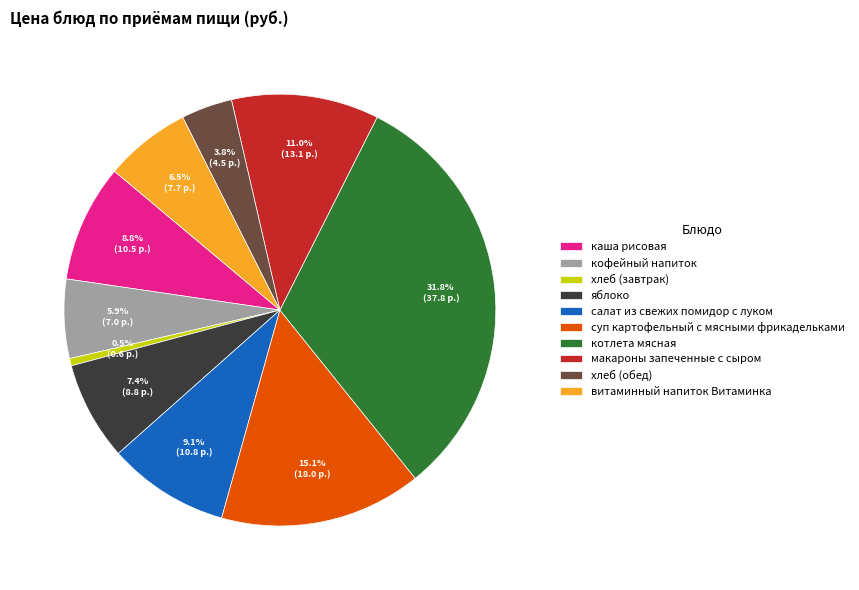

Does яблоко represent more than half of the total?

No